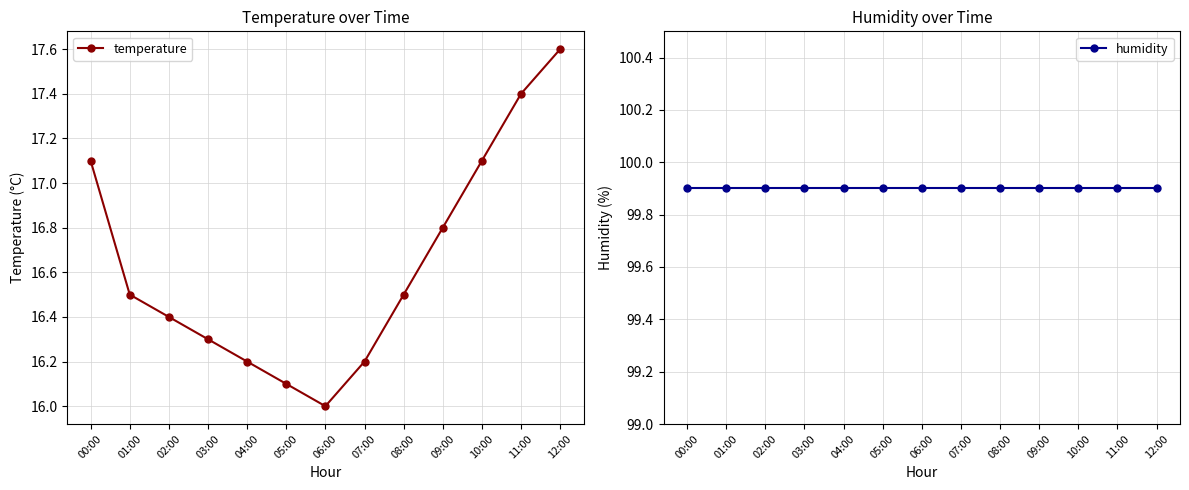

The temperature series shows 10.5 at 08:00. True or false?

False